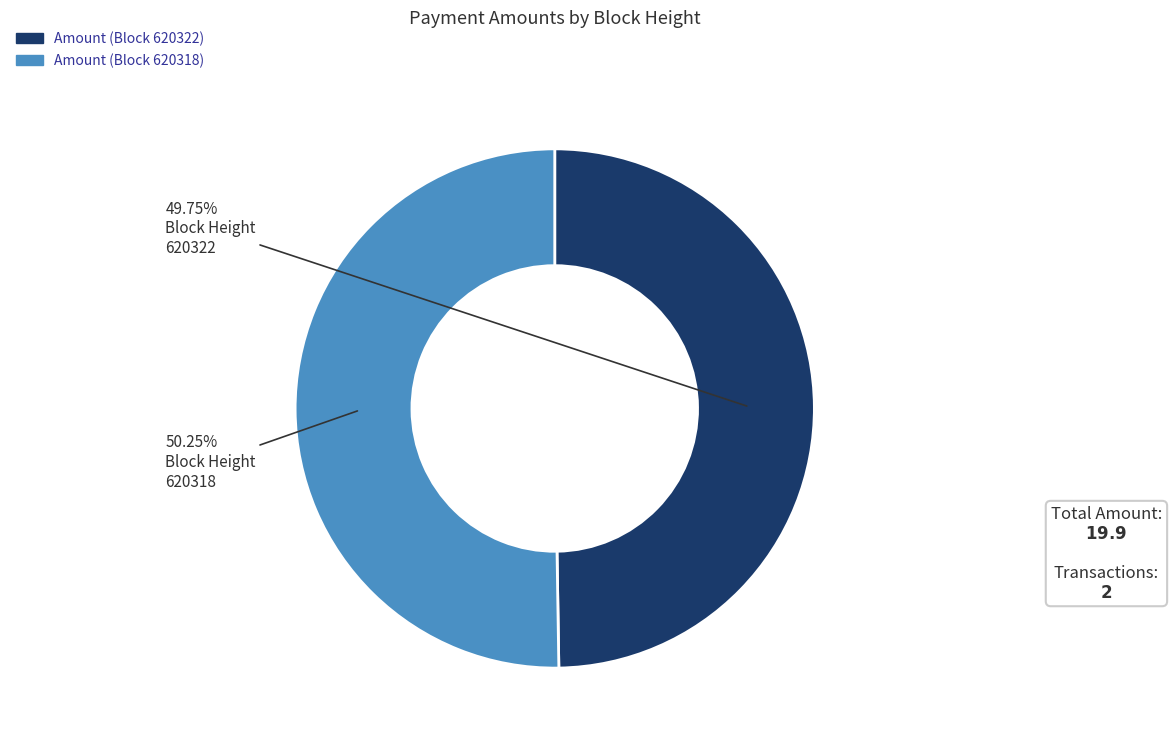

Is there any slice that represents more than half of the pie?

Yes